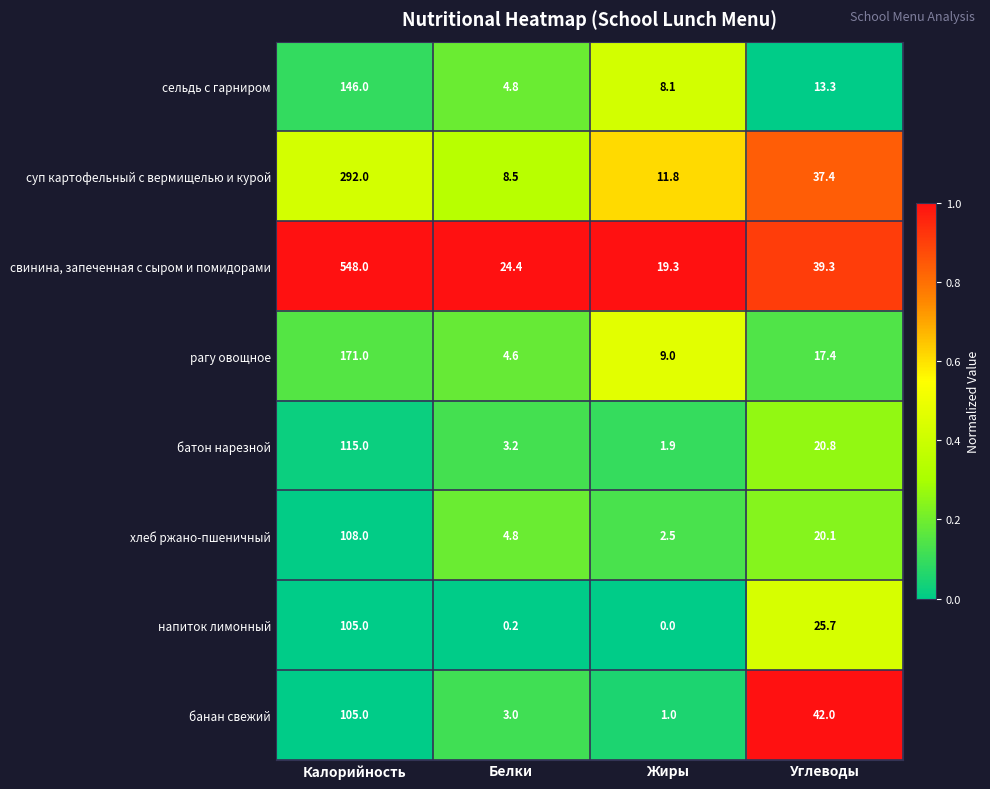

What is the difference between the second highest and second lowest values in the свинина, запеченная с сыром и помидорами series?

14.9